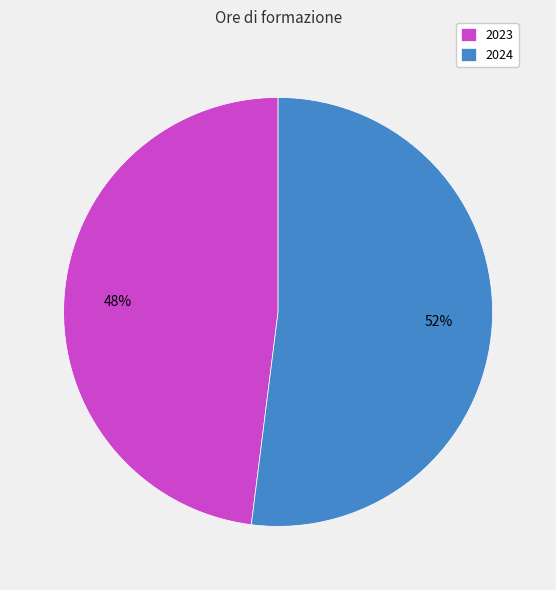

Which slice represents more than half of the pie?

2024